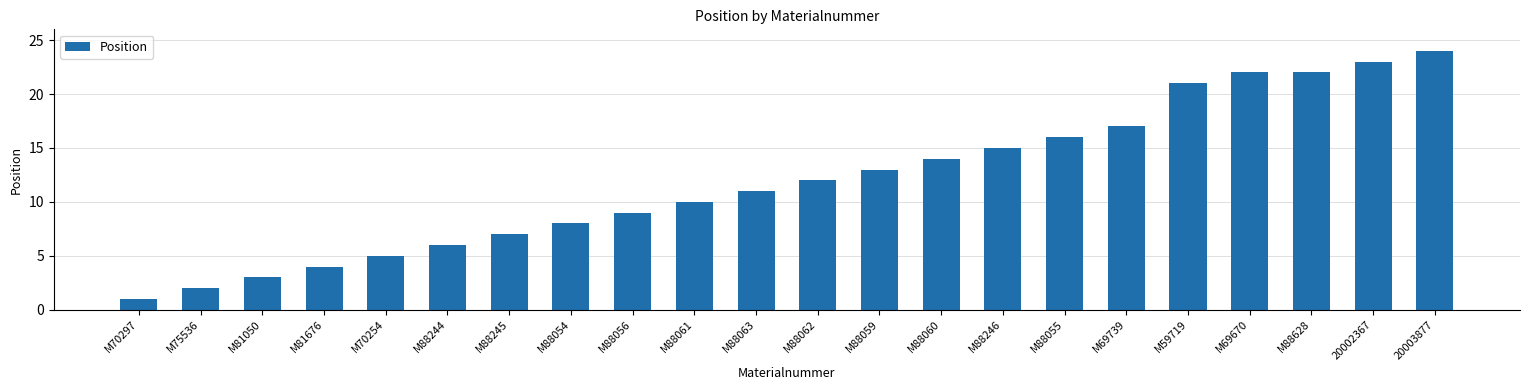

Between M88059 and M88061, which is larger?

M88059